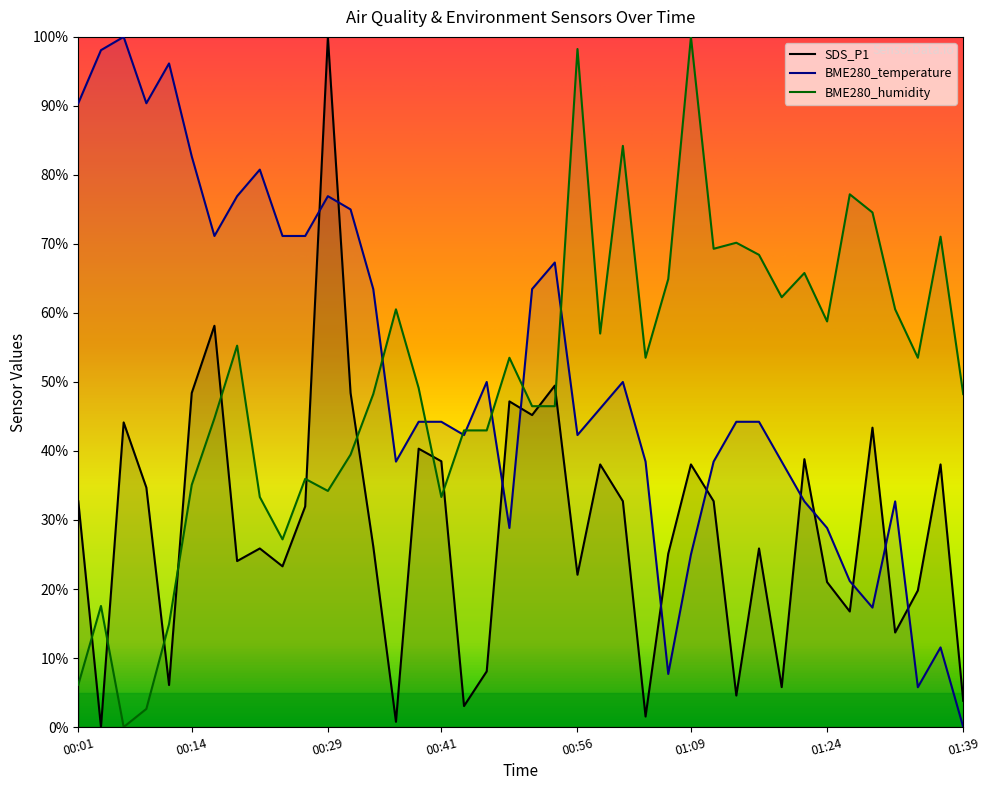

In SDS_P1, how many points are lower than both neighbors (excluding endpoints)?

13